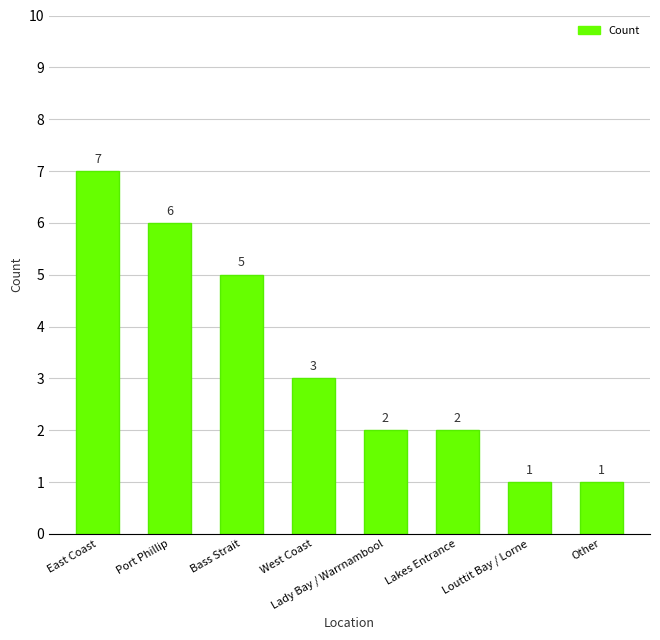

At which label does the data first exceed 3?

East Coast